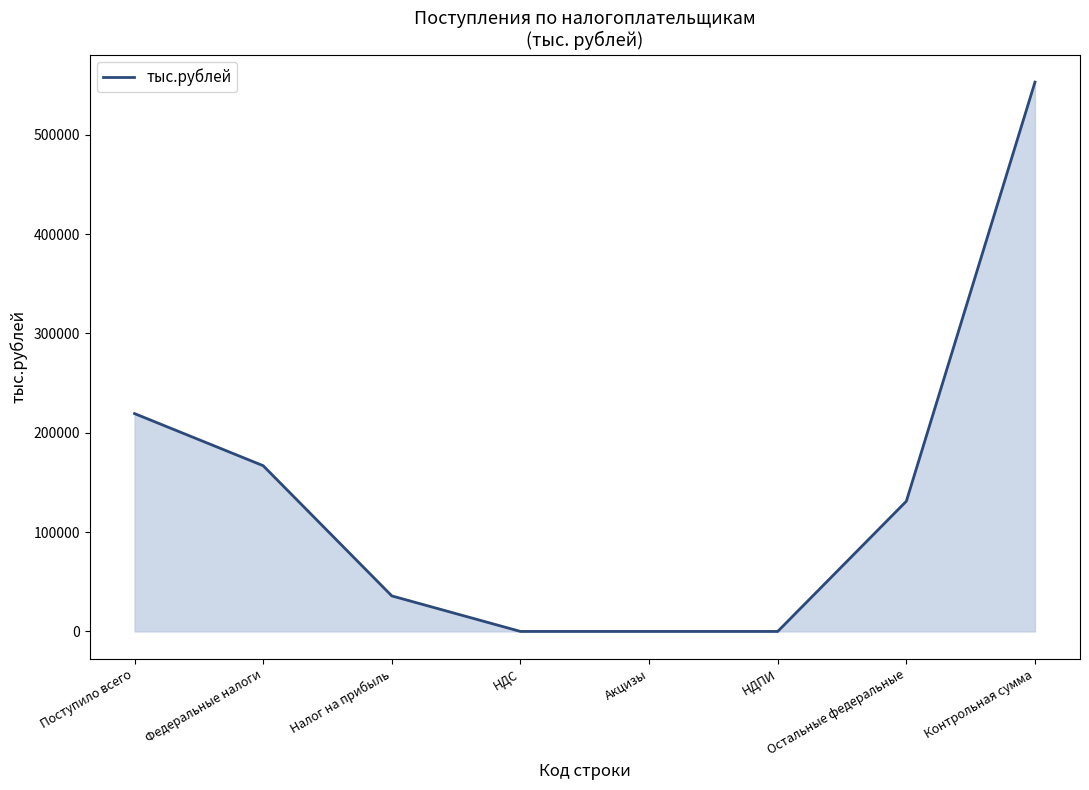

What is the sum of the values at Остальные федеральные and НДПИ?

131090